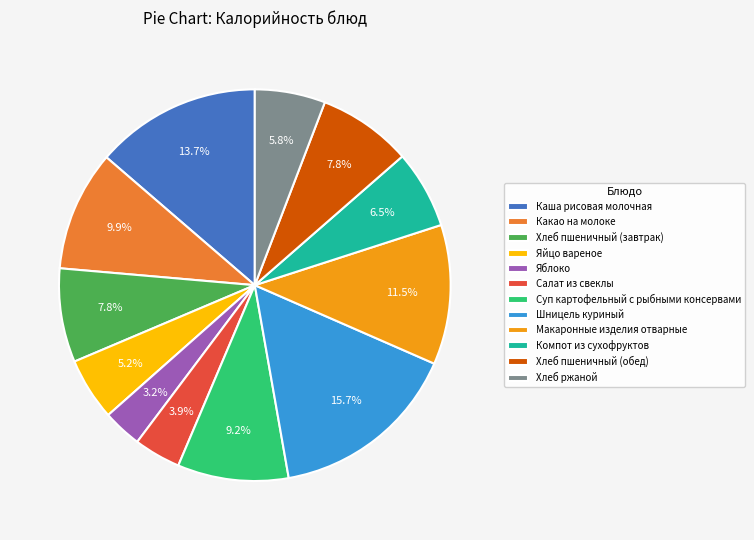

Is it true that Хлеб ржаной is 6% of the pie?

True